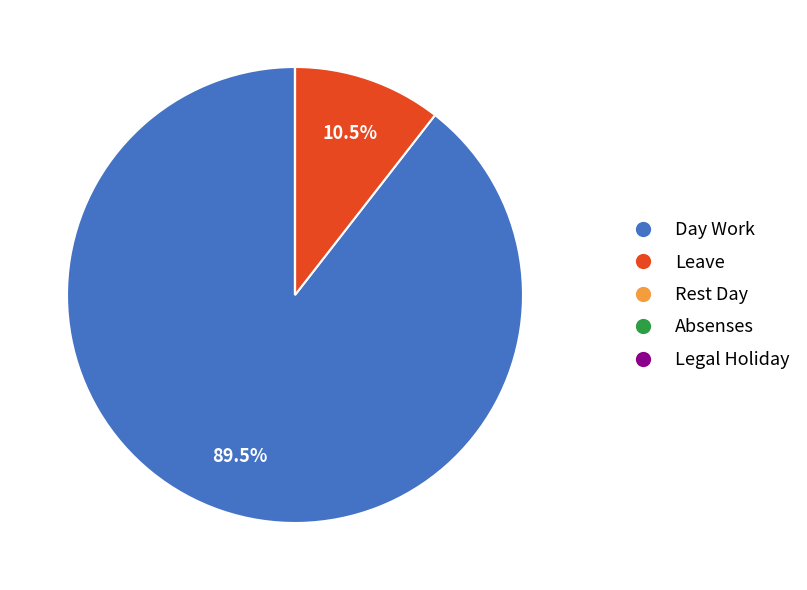

To the nearest percent, what is the average slice percentage?

20%